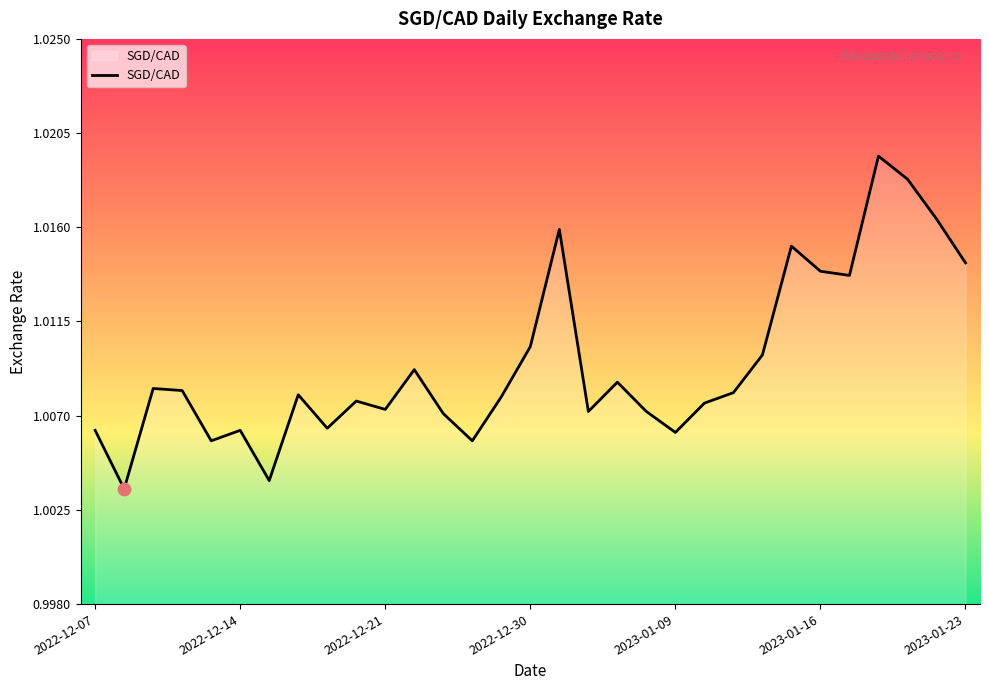

How many lines are shown in the chart?

1